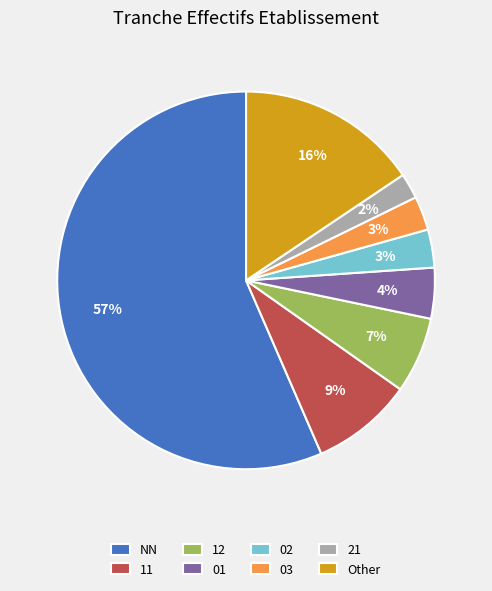

Between 02 and 12, which is larger?

12